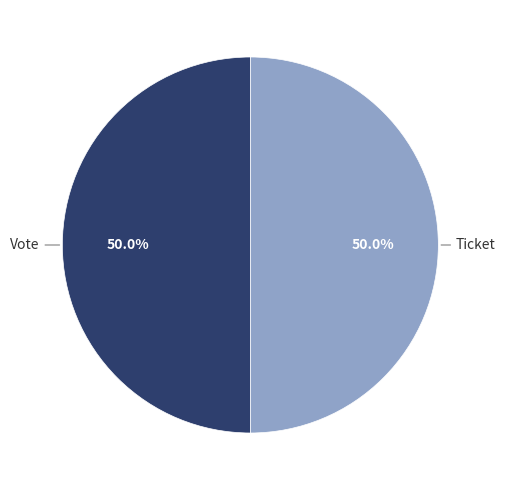

How many slices are in this pie chart?

2